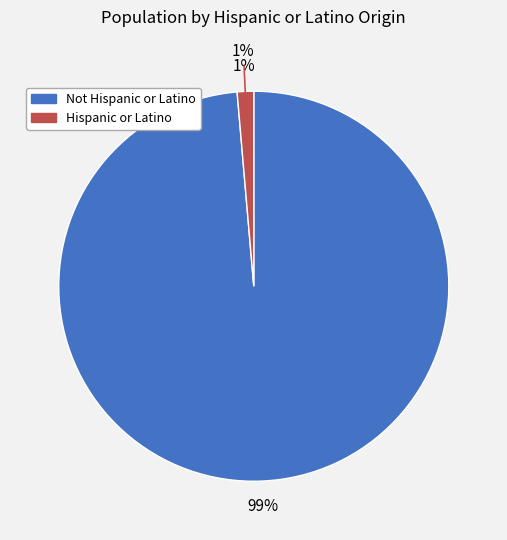

The Not Hispanic or Latino slice represents 99% of the pie. True or false?

True